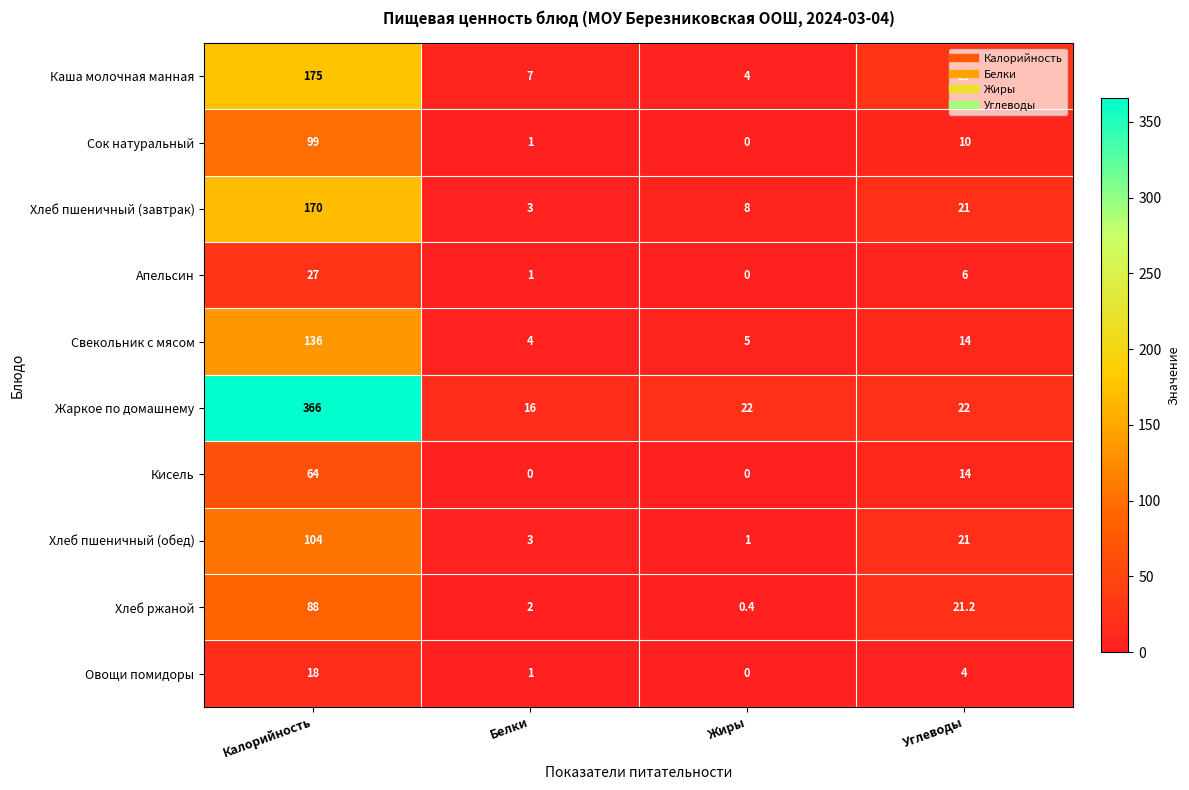

Rank the series by their maximum value, from lowest to highest.

Овощи помидоры, Апельсин, Кисель, Хлеб ржаной, Сок натуральный, Хлеб пшеничный (обед), Свекольник с мясом, Хлеб пшеничный (завтрак), Каша молочная манная, Жаркое по домашнему